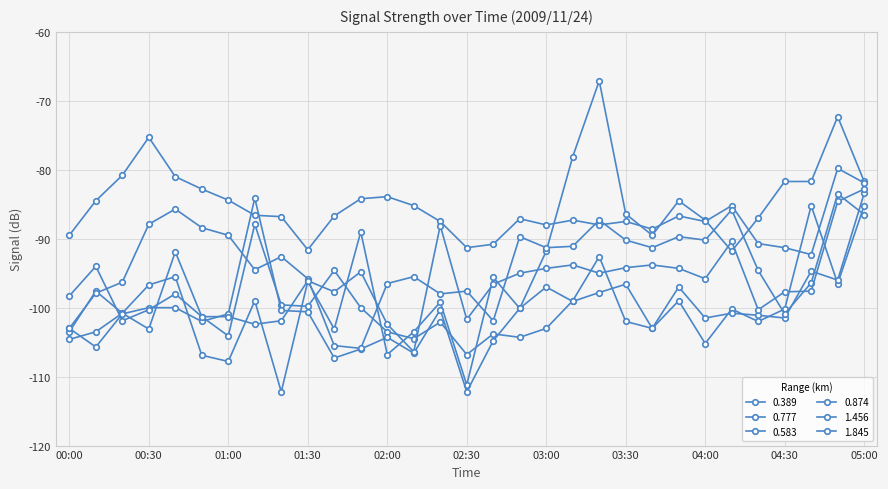

Which category has the lowest value in the 0.583 series?

02:30